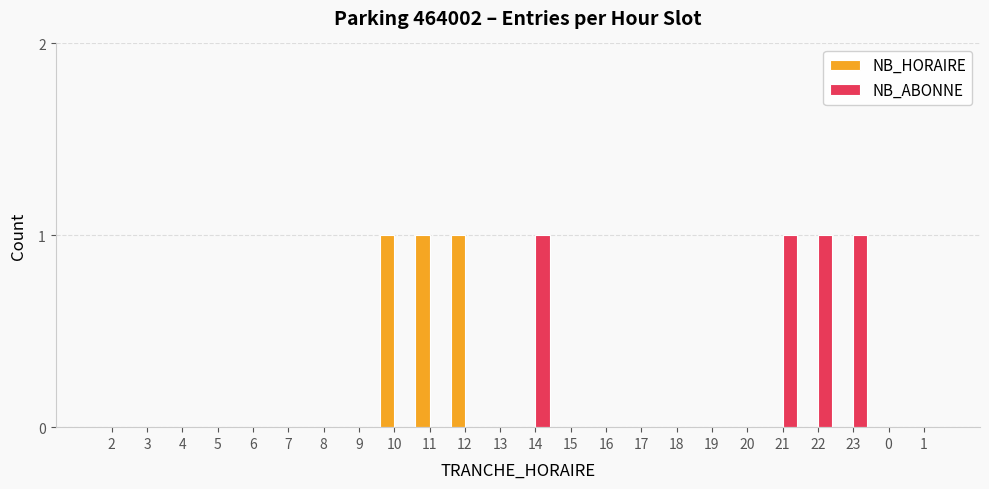

The NB_HORAIRE series shows -1 at 13. True or false?

False